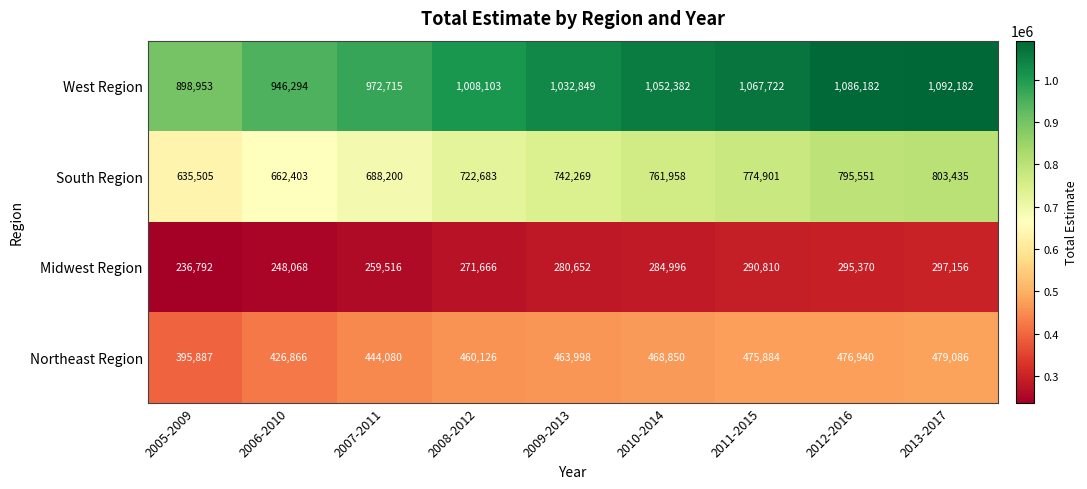

What is the difference between the highest and lowest values at 2007-2011?

713199